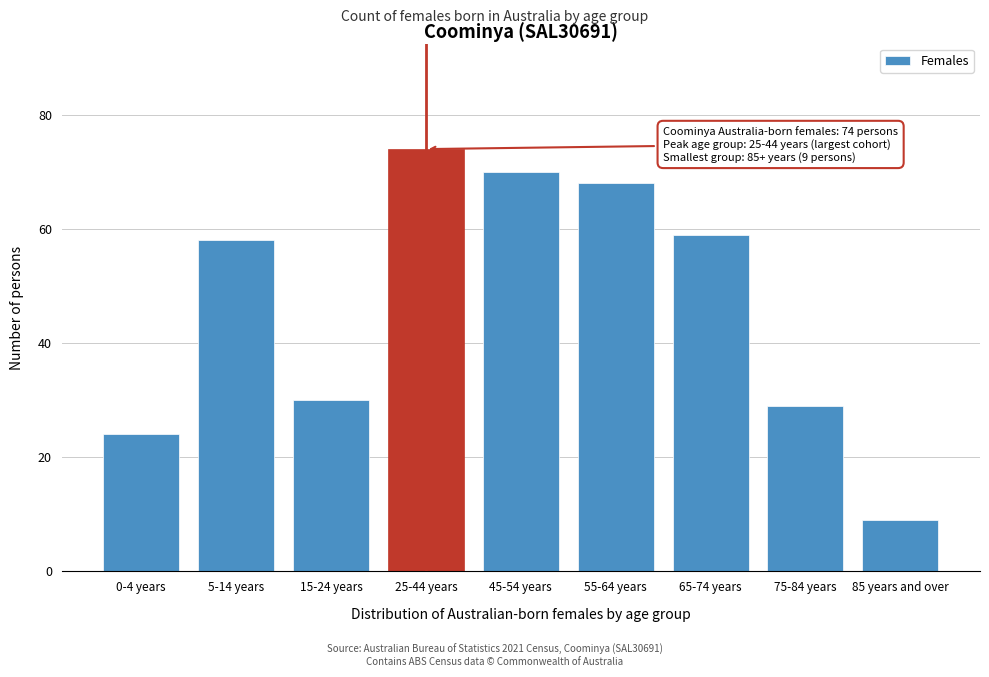

Reading right to left, extract all data points from this chart.

85 years and over=9	75-84 years=29	65-74 years=59	55-64 years=68	45-54 years=70	25-44 years=74	15-24 years=30	5-14 years=58	0-4 years=24